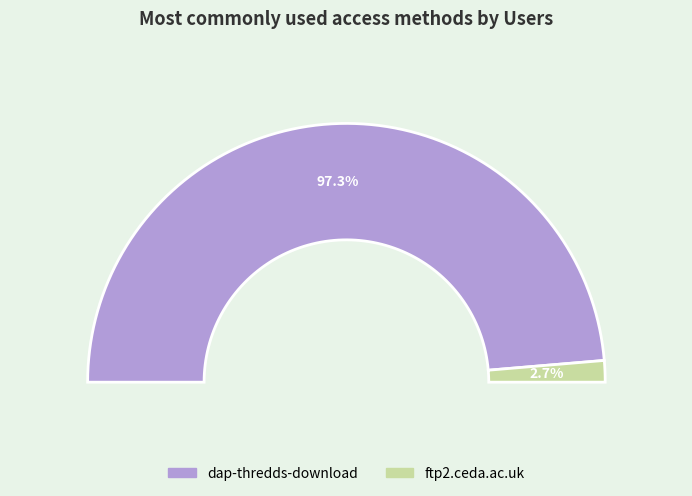

What is the majority slice?

dap-thredds-download